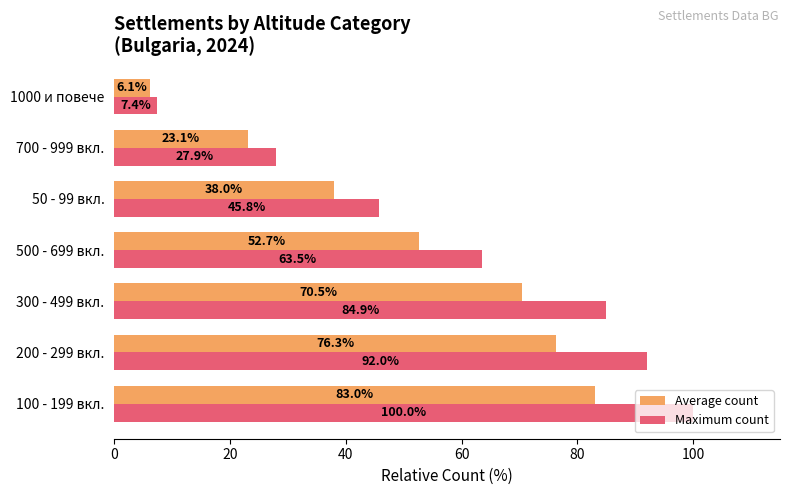

What is the sum of the Maximum count values at 700 - 999 вкл. and 50 - 99 вкл.?

73.7